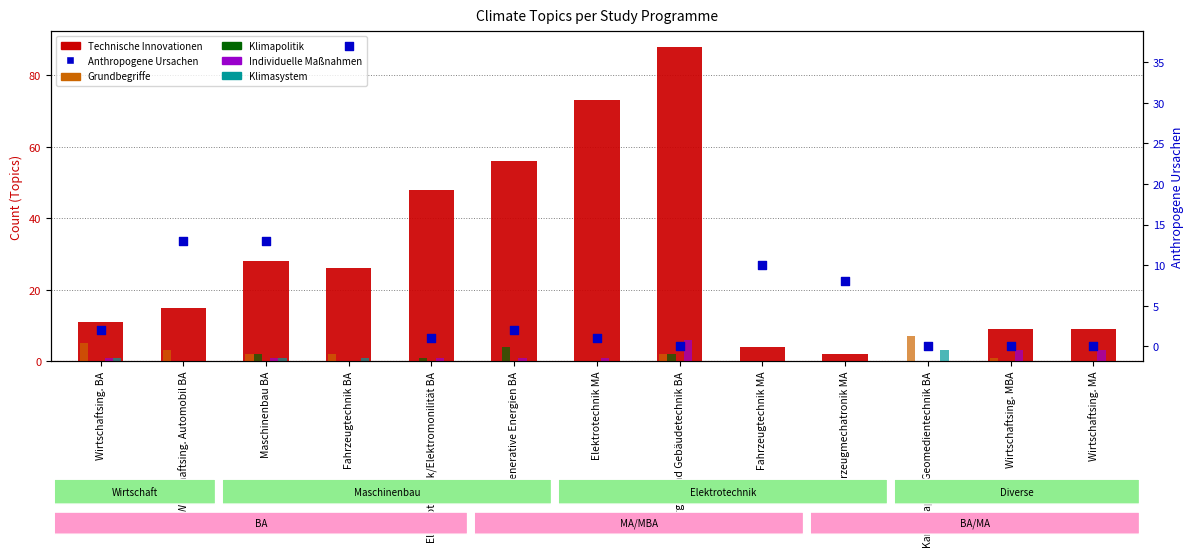

At how many categories does at least one series exceed 64?

2